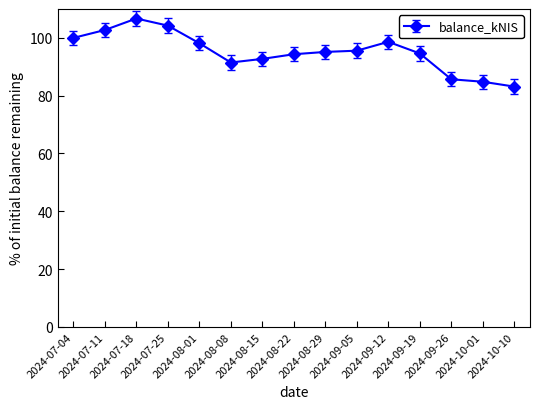

Count the number of categories in the chart.

15